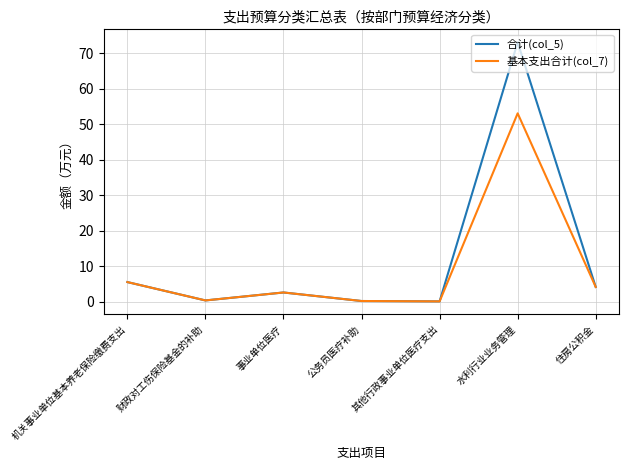

Is the value of 合计(col_5) at 其他行政事业单位医疗支出 greater than the value of 基本支出合计(col_7) at 住房公积金?

No